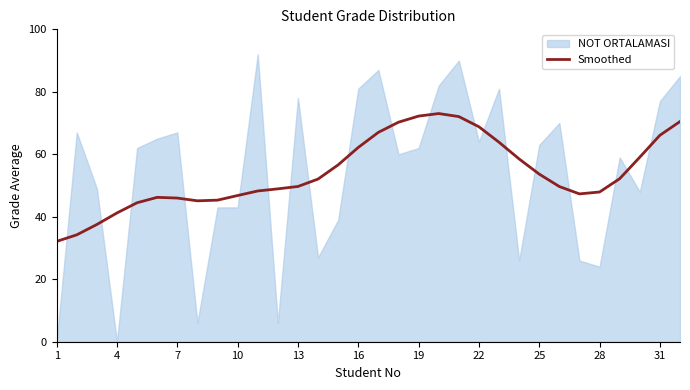

What is the sum of all values?

1729.0